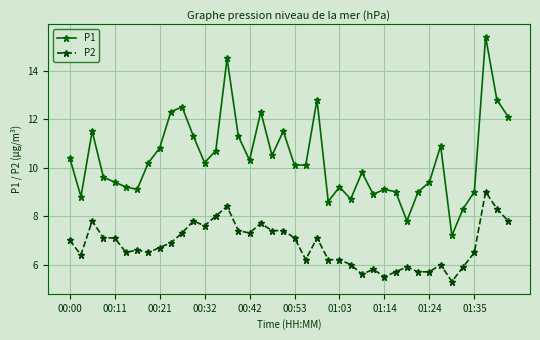

List the series in order of their overall mean, highest first.

P1, P2